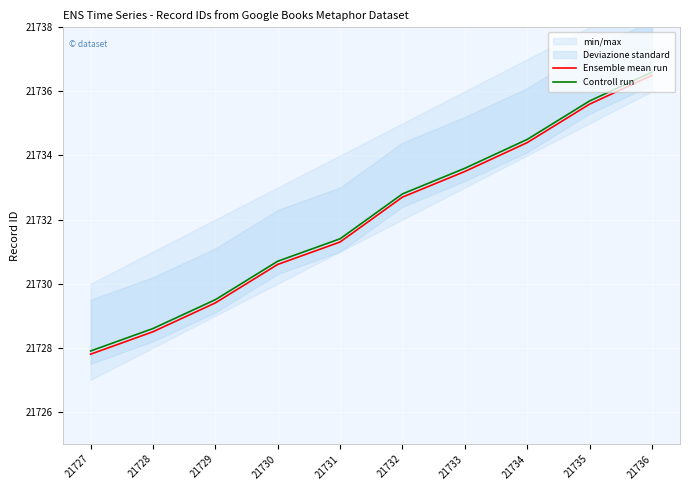

What is the sum of all Ensemble mean run values?

217320.3